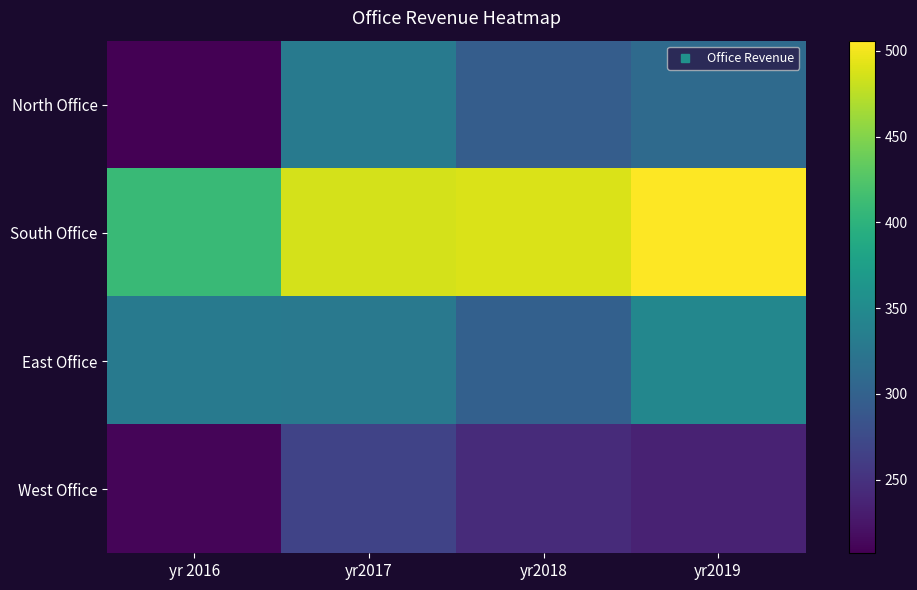

List the series in order of their peak value, highest first.

South Office, East Office, North Office, West Office